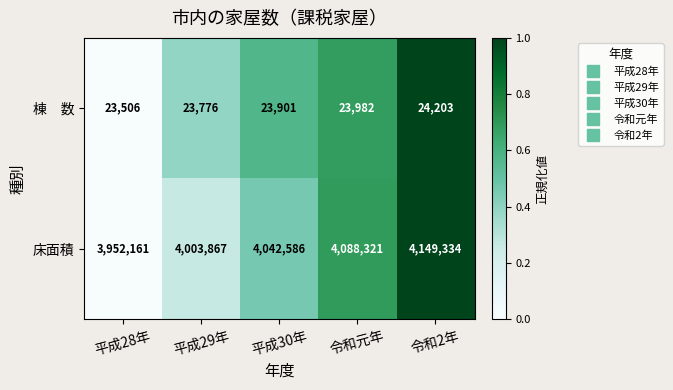

What is the greatest value displayed?

4149334